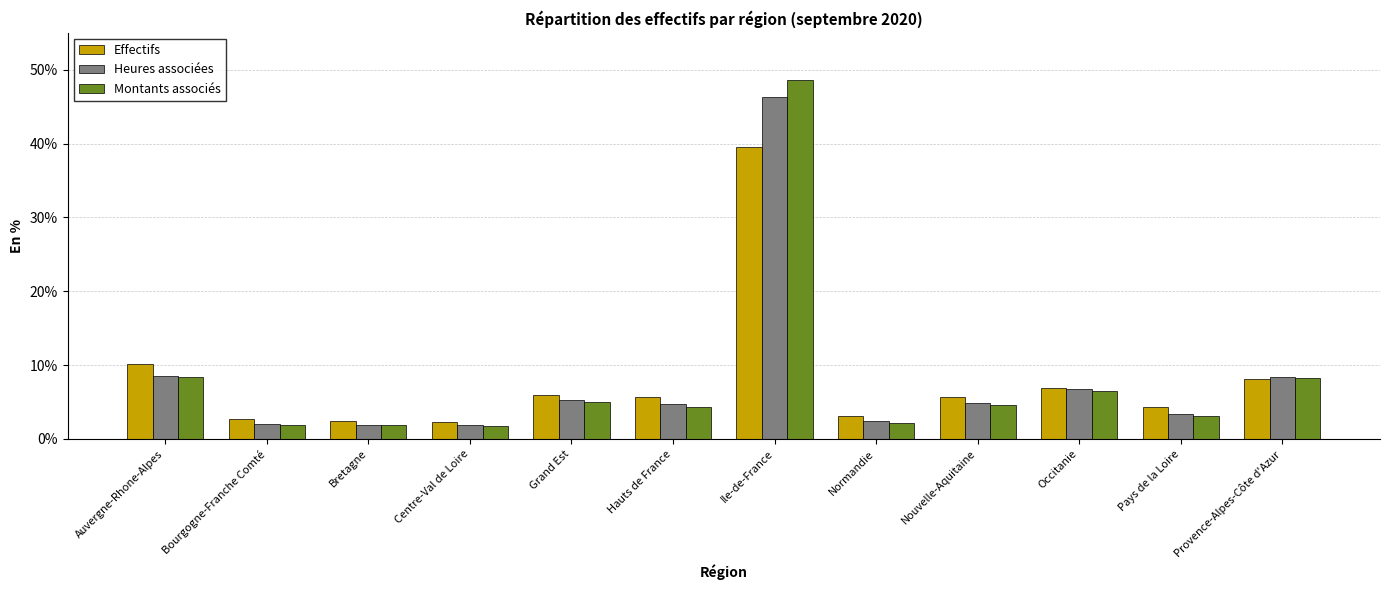

Between Ile-de-France and Pays de la Loire, which is larger?

Ile-de-France